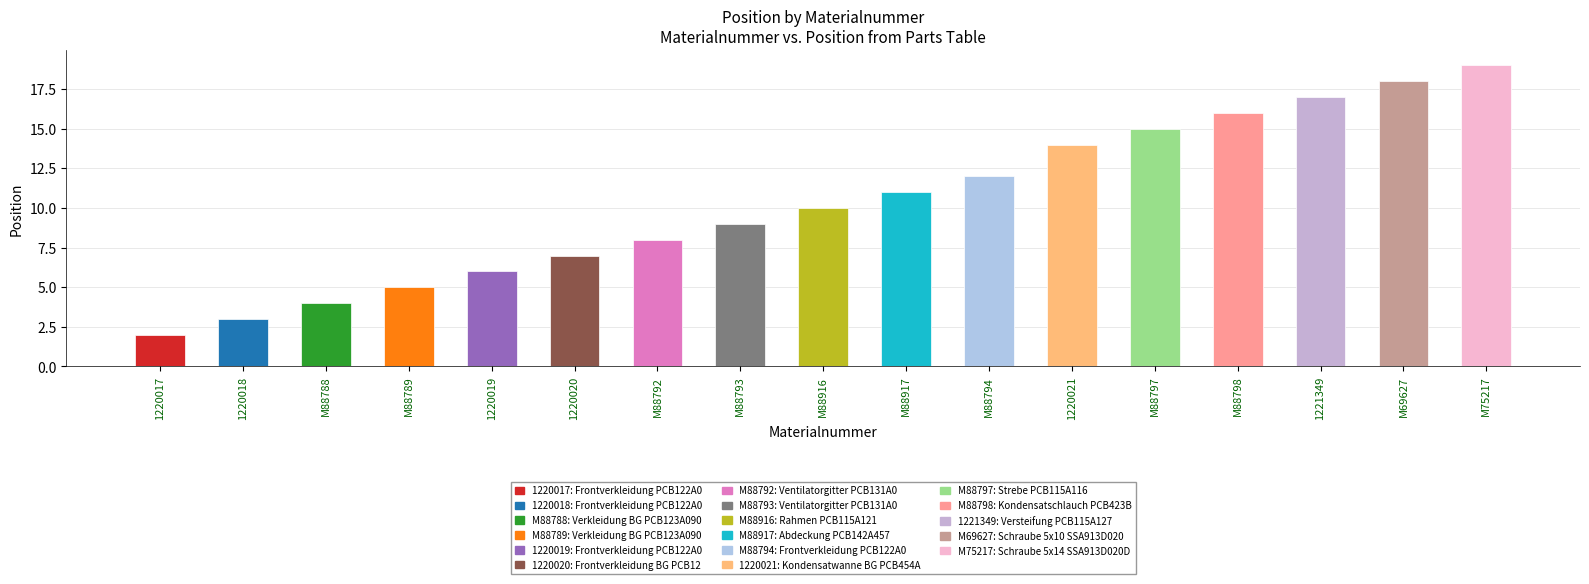

Is it true that the value at 1220020 is 7?

True